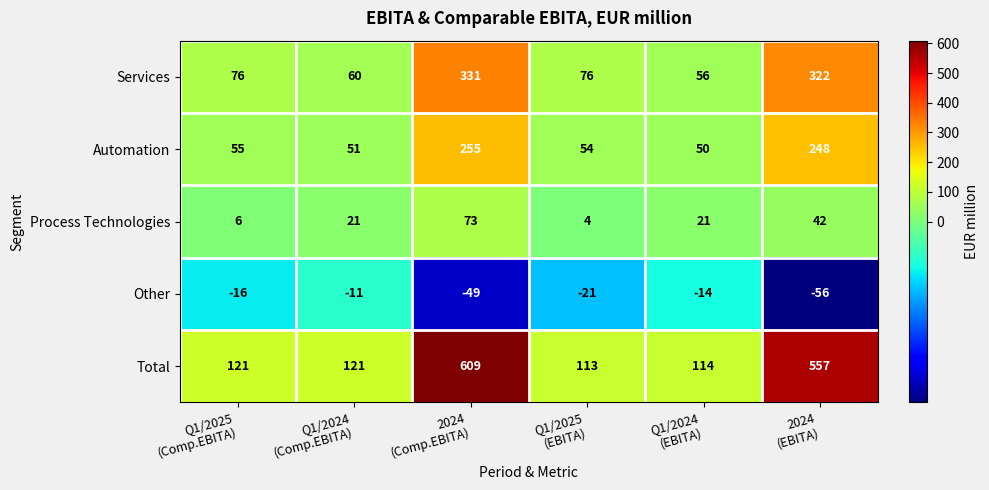

What is the difference between the maximum and second lowest values in the Automation series?

204